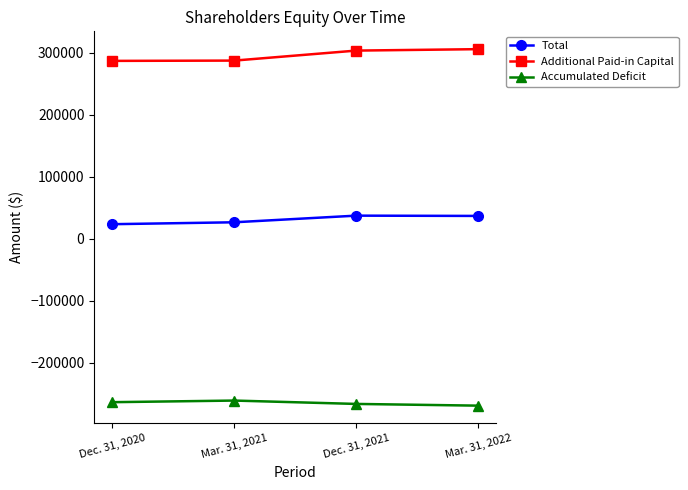

What is the total value across all series at Mar. 31, 2021?

53541